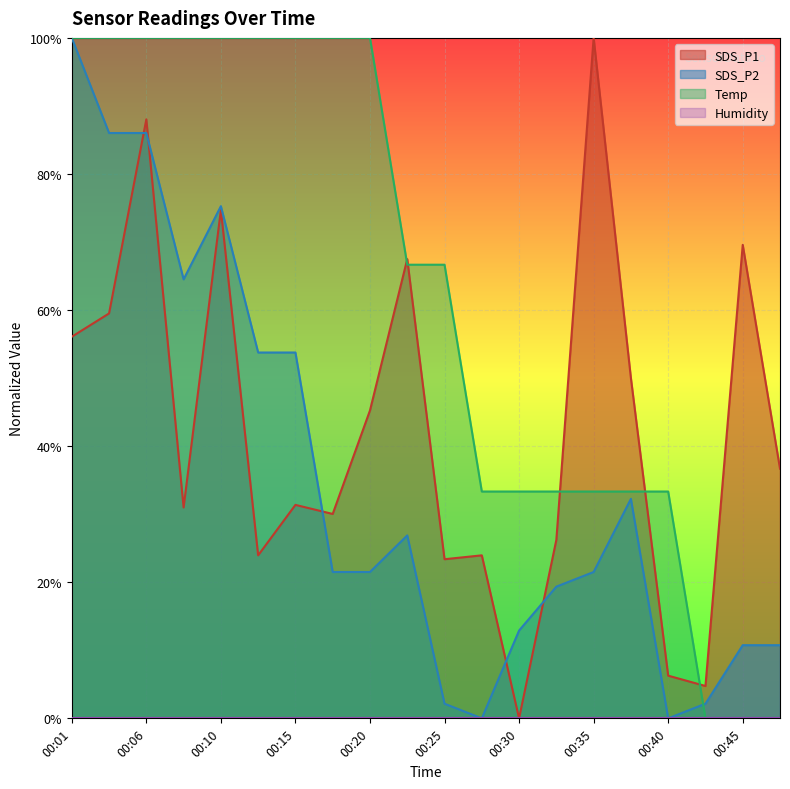

True or false: Temp has a value of 1.0 at 00:10.

True